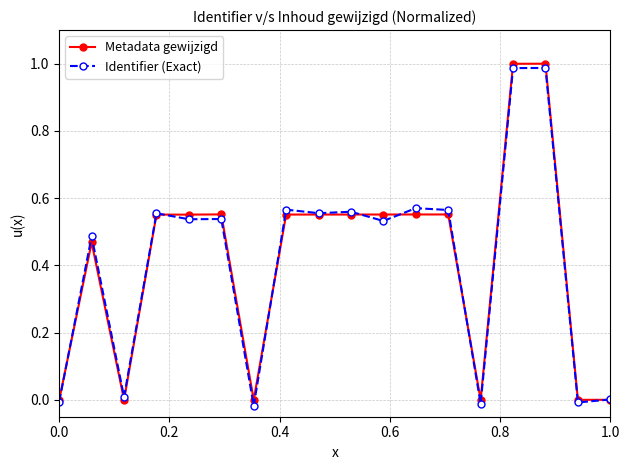

True or false: Identifier (Exact) has more than 1 interior local peaks.

True